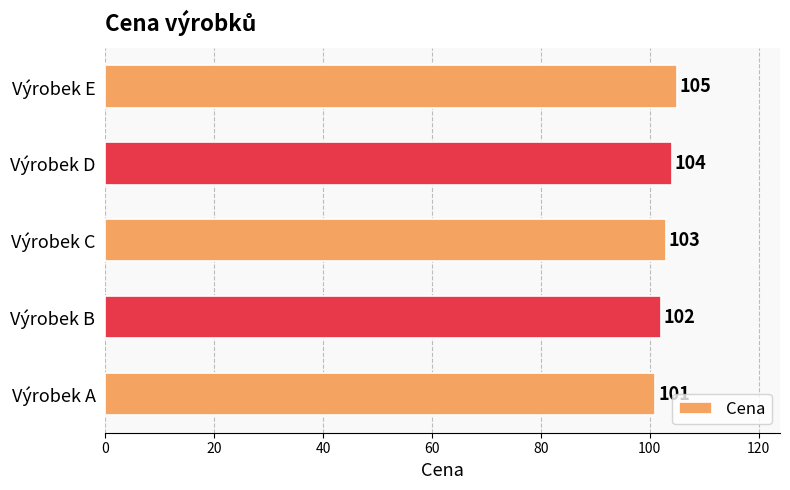

At which label is the value closest to 103?

Výrobek C